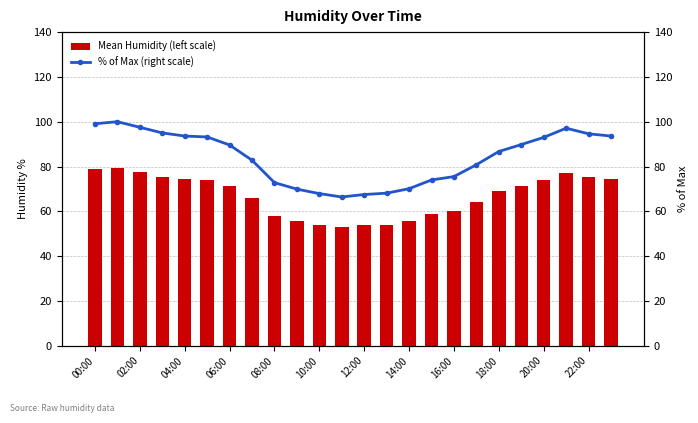

What is the average value of the Mean Humidity (left scale) series?

66.9